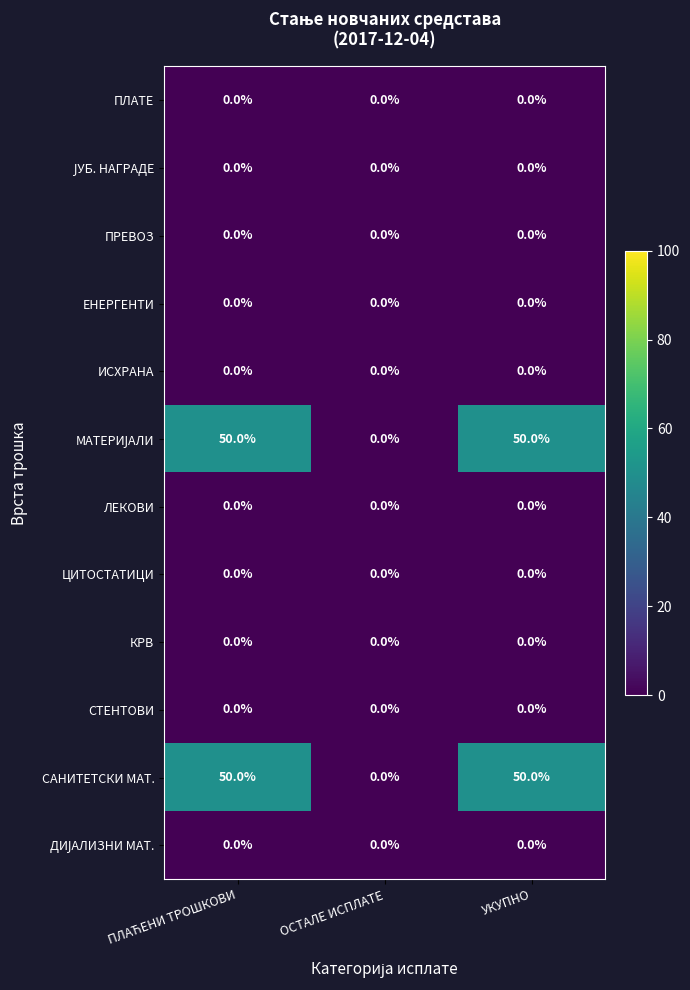

True or false: ПРЕВОЗ has a value of 0 at ОСТАЛЕ ИСПЛАТЕ.

True